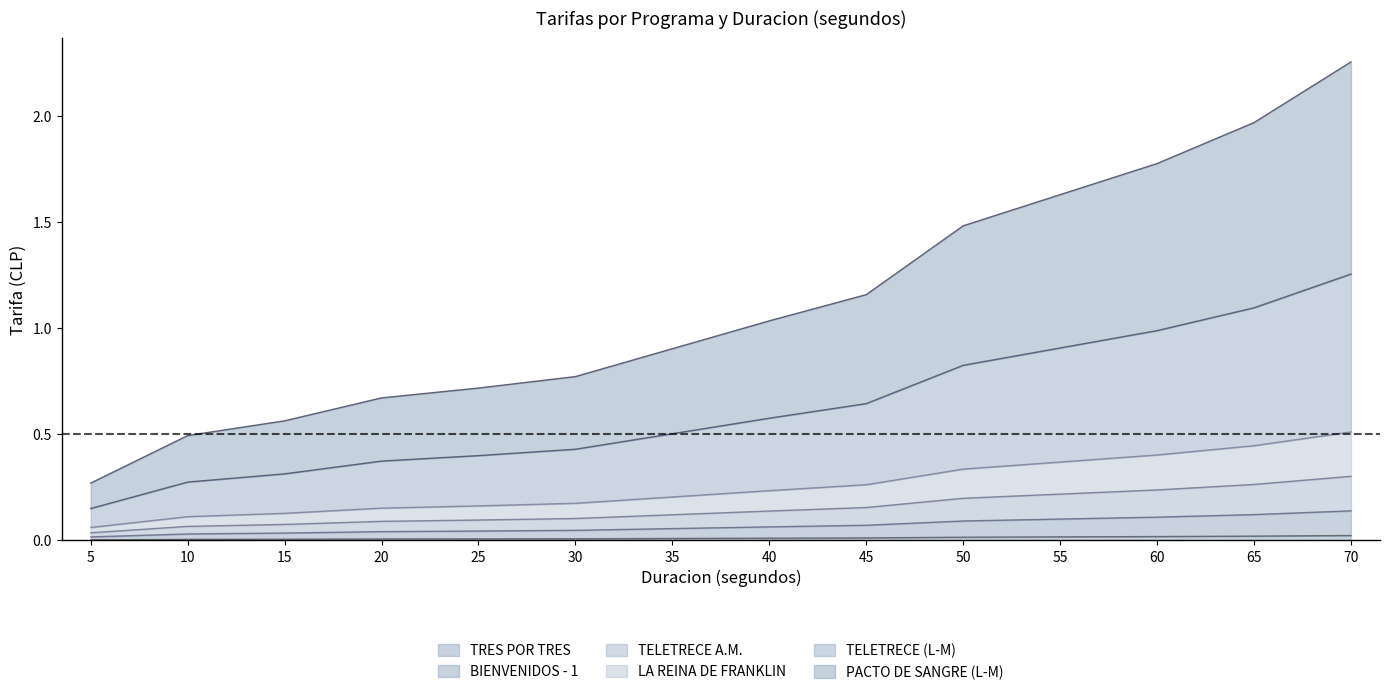

The TELETRECE (L-M) series shows 0.7 at 70. True or false?

False